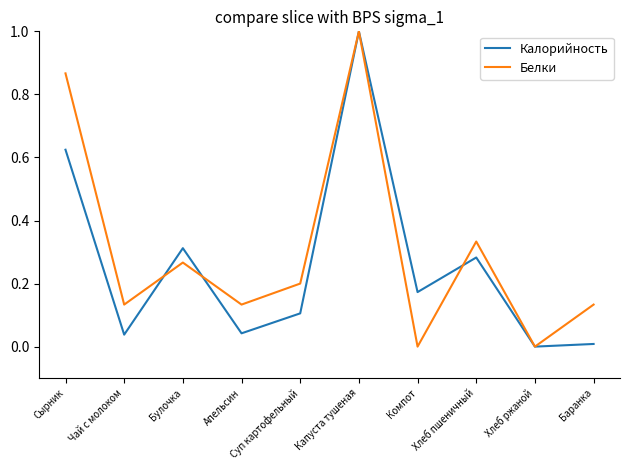

True or false: Калорийность has a value of 0.2 at Компот.

True